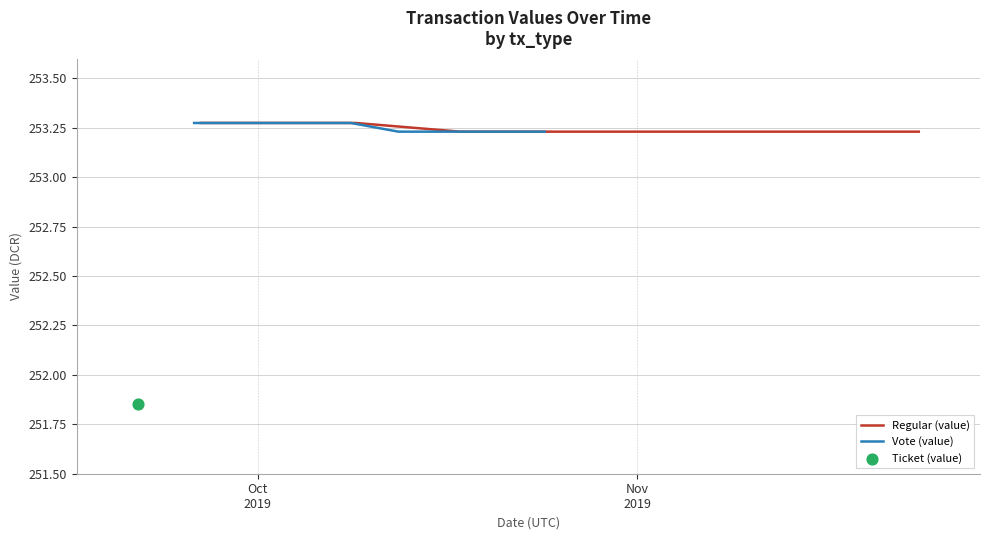

What is the total value across all series at 5?

506.5